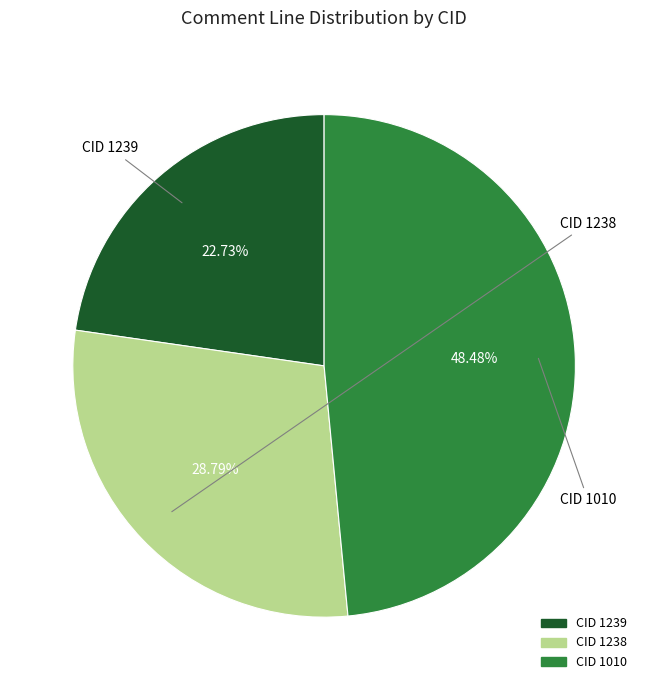

Is there a majority slice in this chart?

No